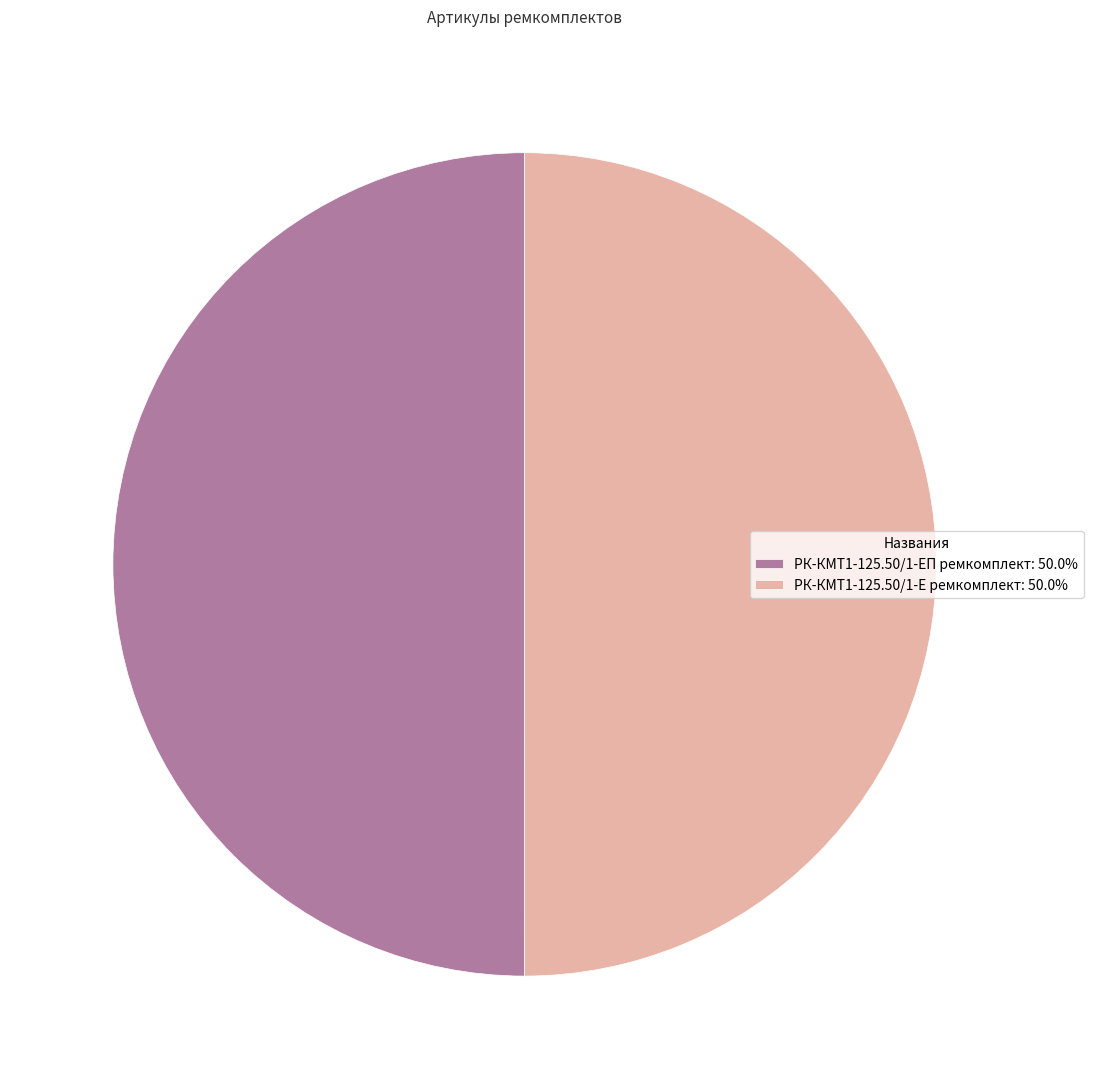

Combined, do РК-КМТ1-125.50/1-ЕП ремкомплект and РК-КМТ1-125.50/1-Е ремкомплект account for over 50%?

Yes